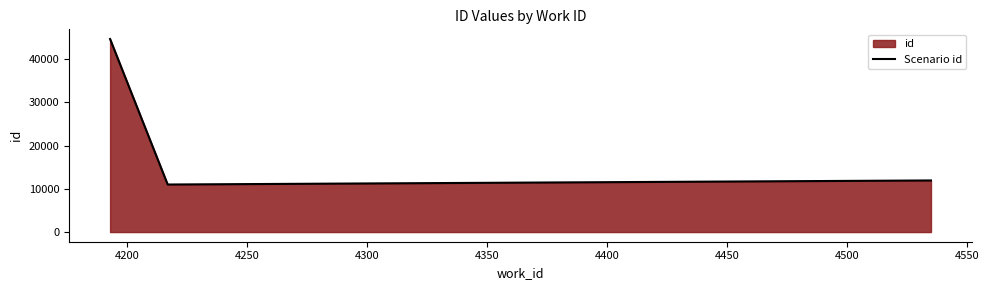

Does the chart have visible grid lines?

No